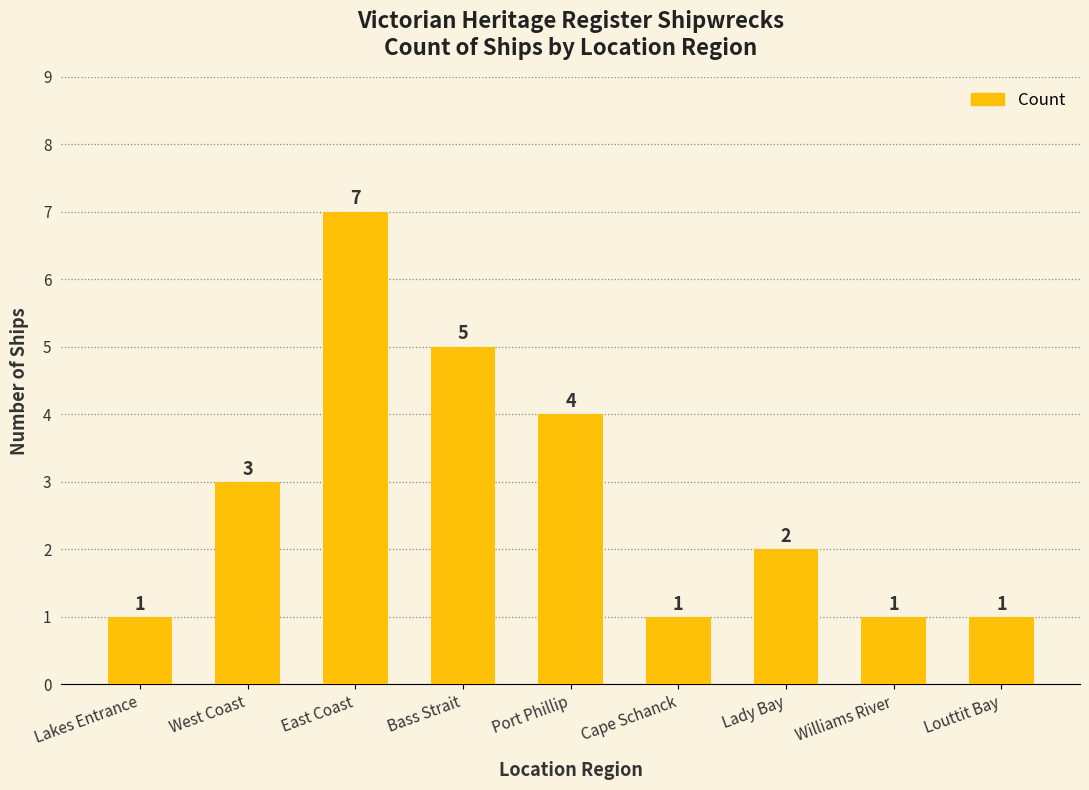

Where is the data nearest to the value 4?

Port Phillip